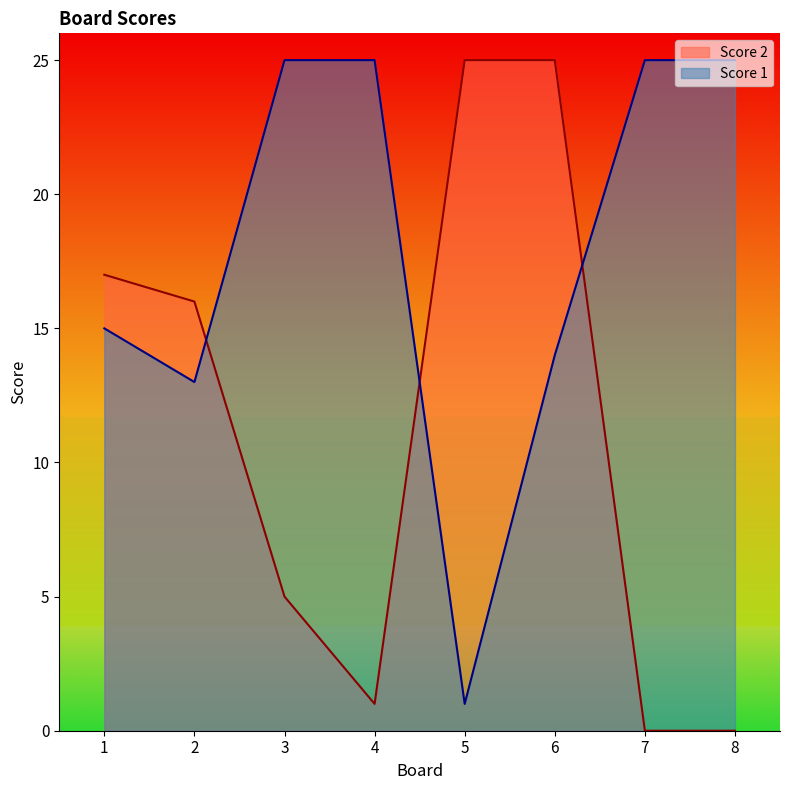

How many positive values does the Score 2 series have?

6